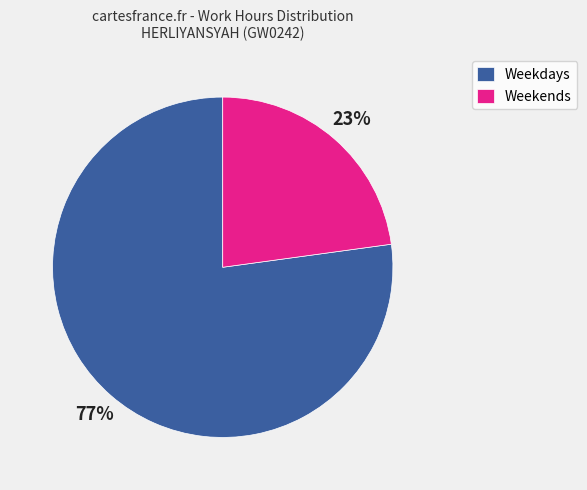

Does Weekdays represent more than half of the total?

Yes